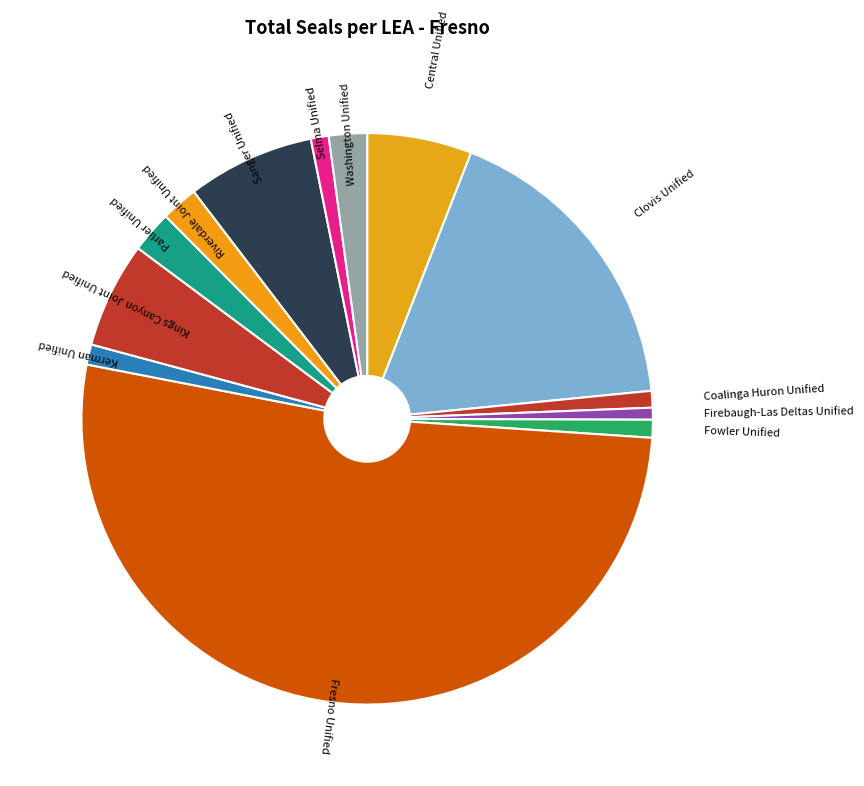

Is it true that Coalinga Huron Unified is 1% of the pie?

True